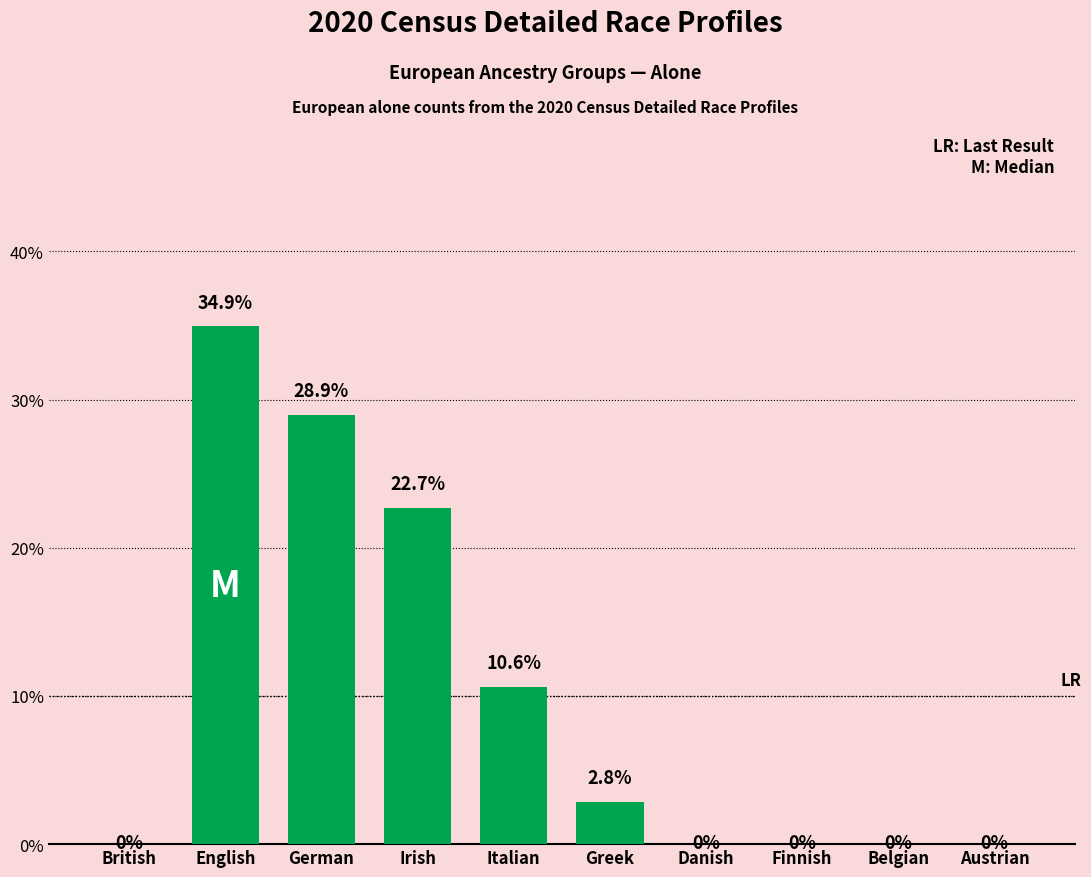

Reading right to left, what are all the values shown in this chart?

Austrian=0.0	Belgian=0.0	Finnish=0.0	Danish=0.0	Greek=2.8	Italian=10.6	Irish=22.7	German=28.9	English=34.9	British=0.0